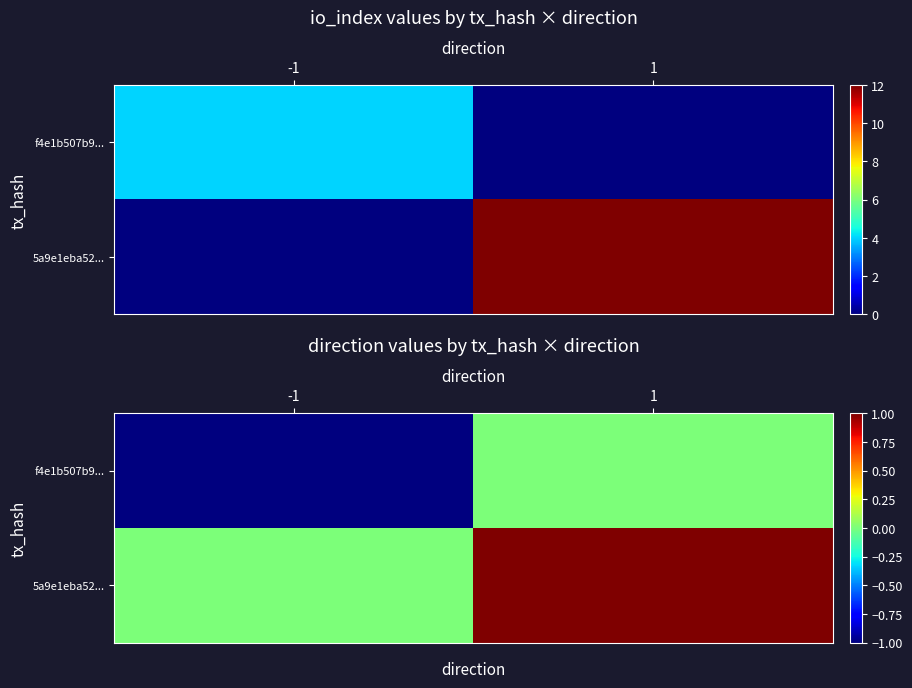

List the series in order of their overall mean, lowest first.

f4e1b507b9..., 5a9e1eba52...